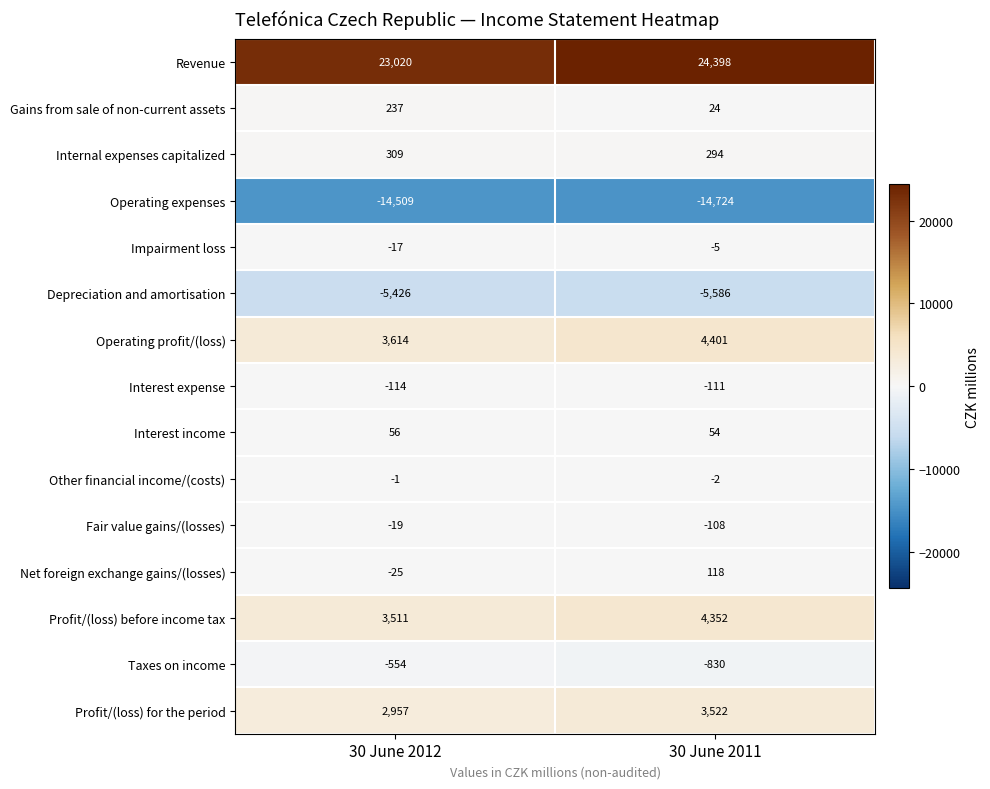

True or false: Internal expenses capitalized has a value of 176 at 30 June 2011.

False